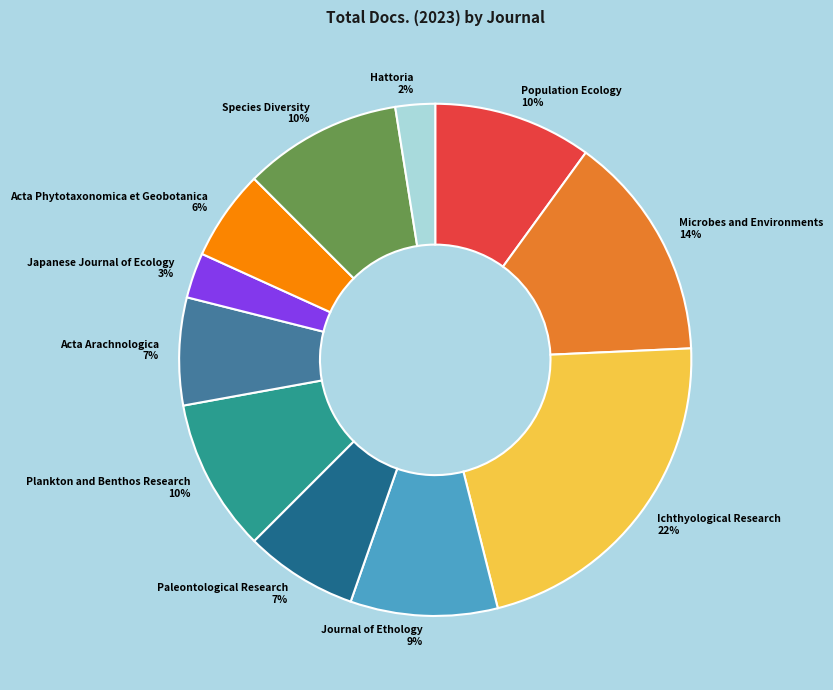

True or false: Acta Arachnologica accounts for 1% of the total.

False